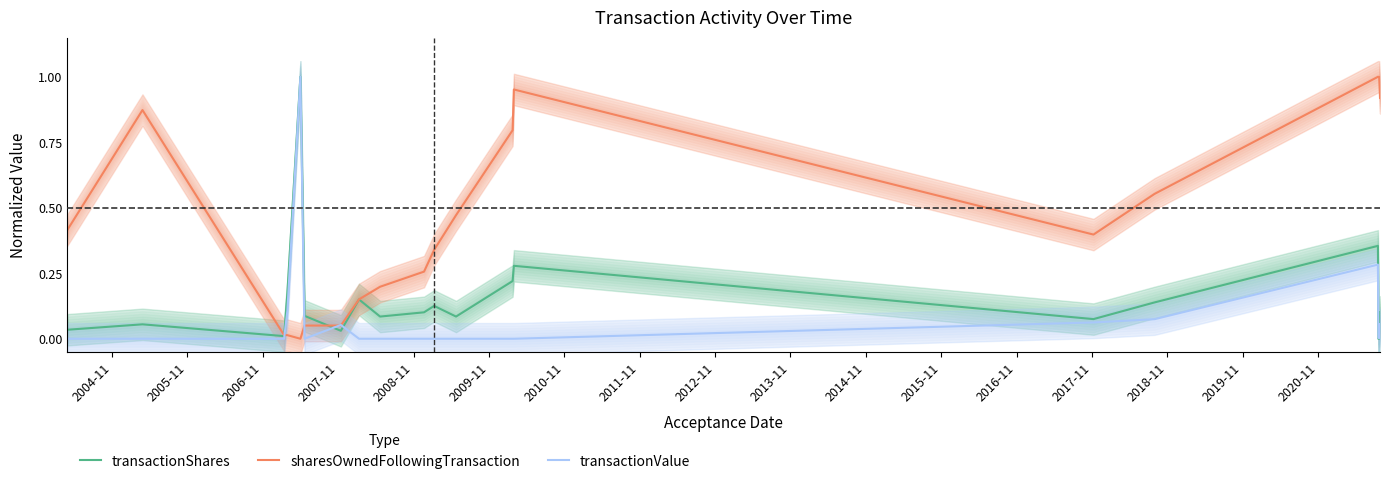

Does the chart display data point markers on the line(s)?

No